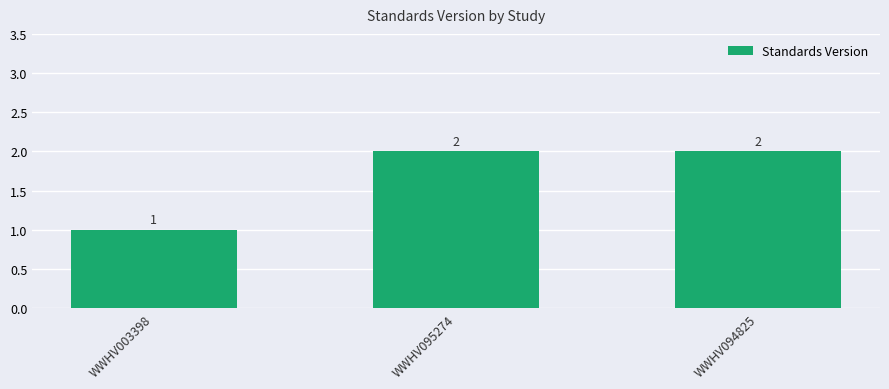

Which label corresponds to the smallest value in the chart?

WWHV003398